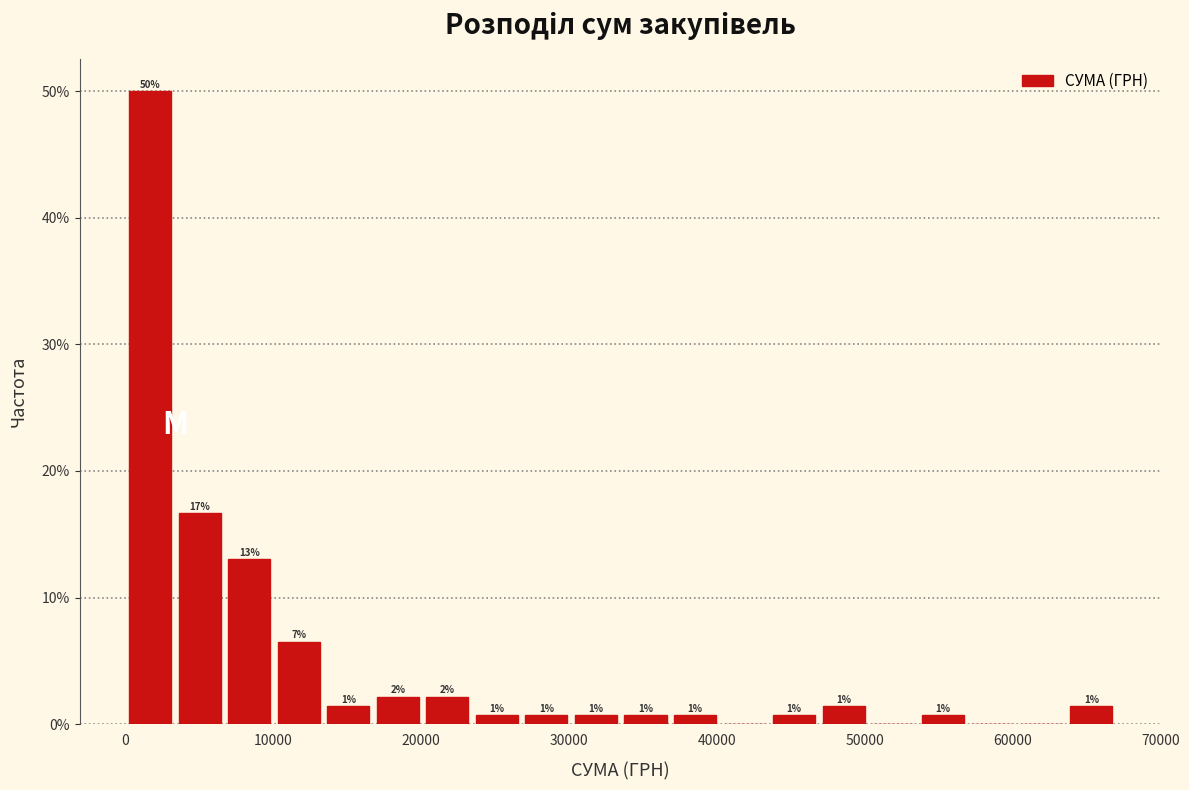

Around what value on the x-axis is the tallest bar? Give the approximate position of its centre, as read against the axis.

2000